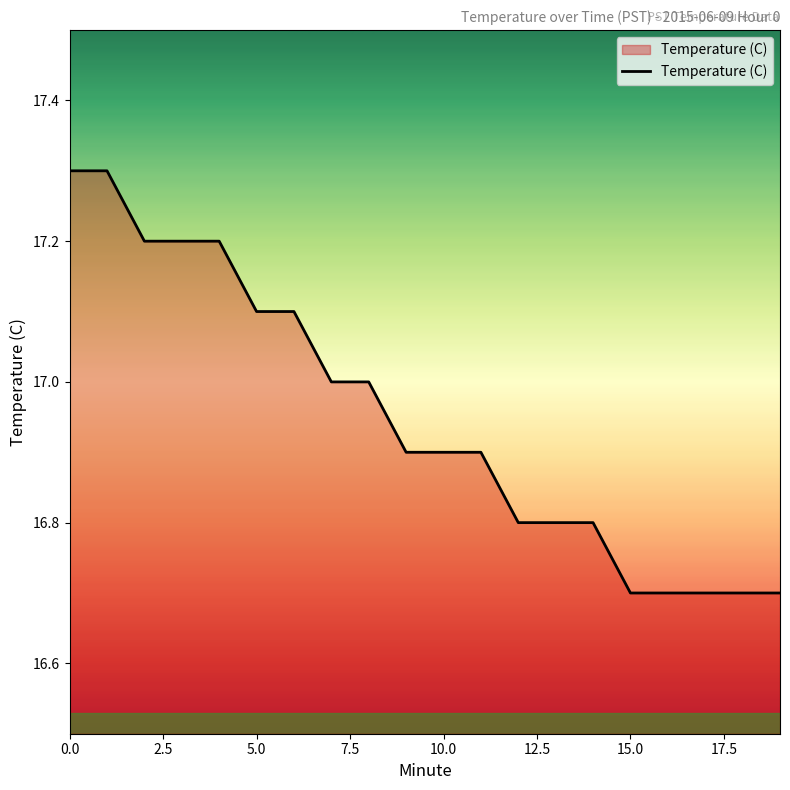

What is the minimum value shown in the chart?

16.7